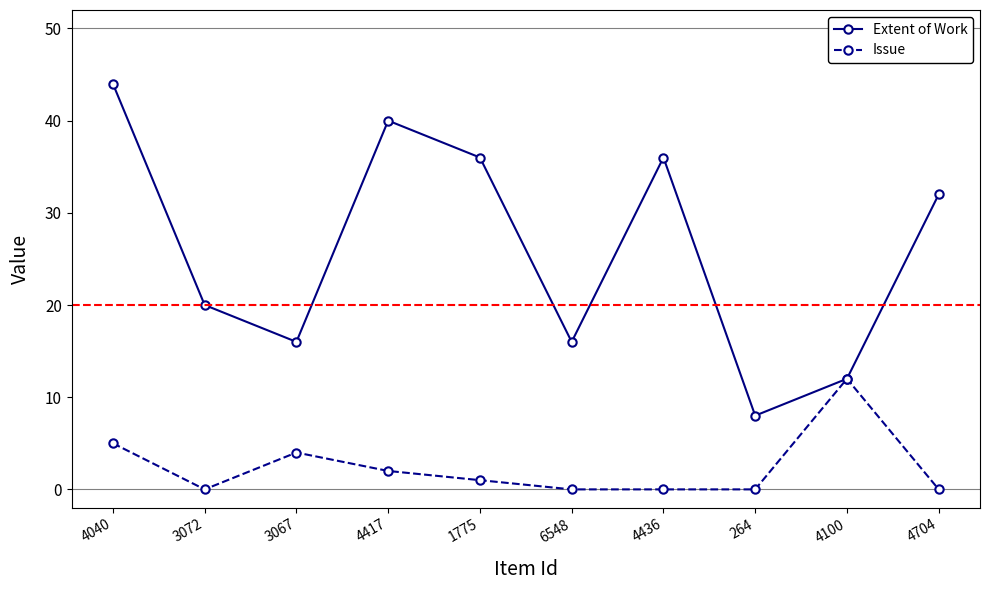

How many lines are shown in the chart?

2